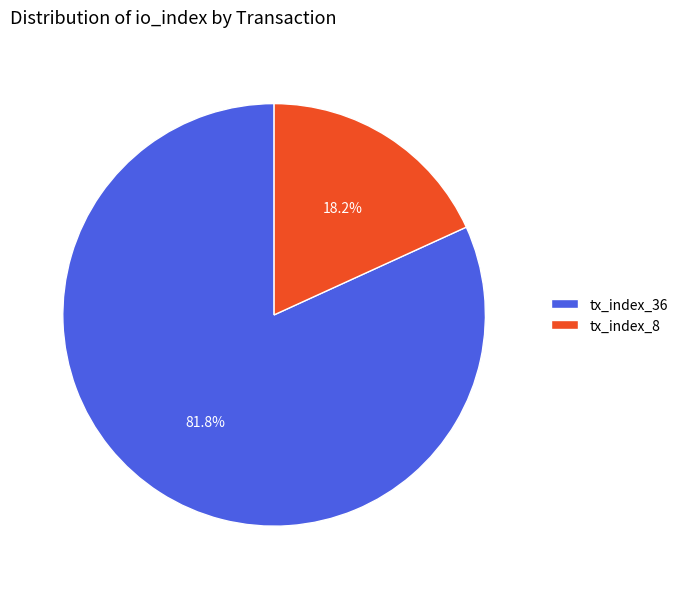

Approximately how many times larger is the value at tx_index_8 compared to tx_index_36?

0.2